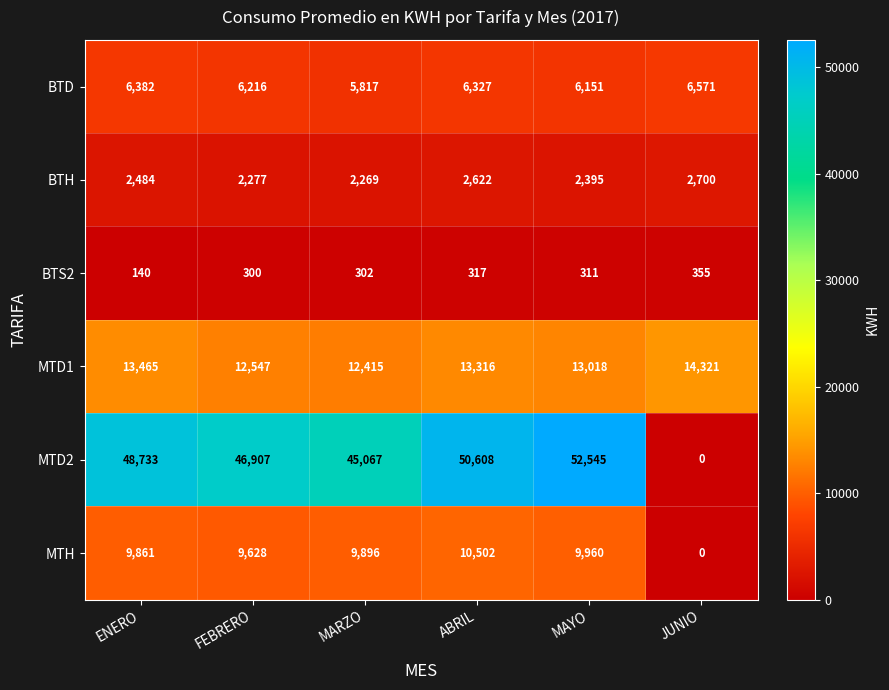

Where is MTD1 nearest to the value 13368?

ABRIL